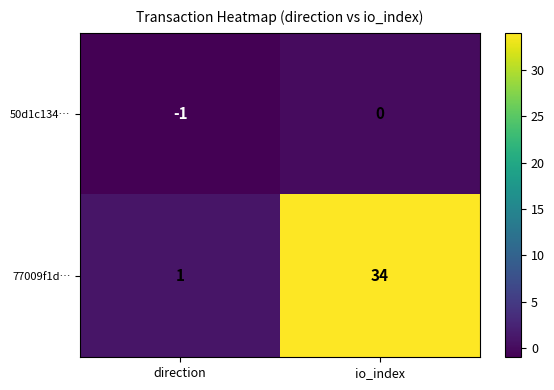

Which series has the widest spread of values?

77009f1d…